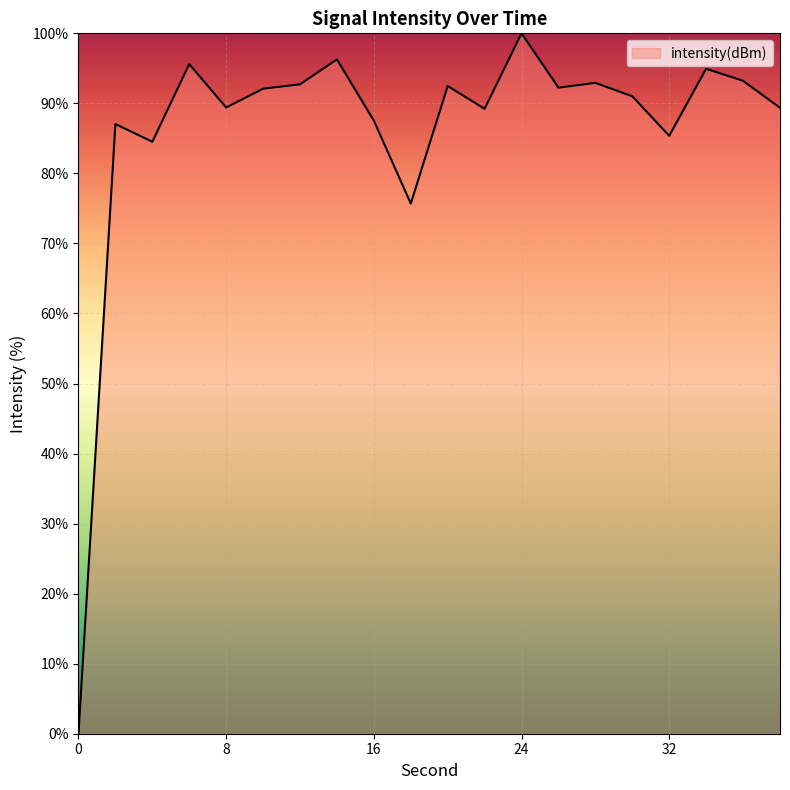

What is the greatest value displayed?

100.0